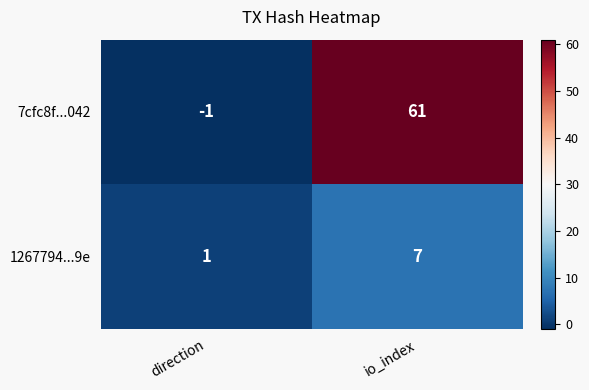

How many data points does each series have?

2